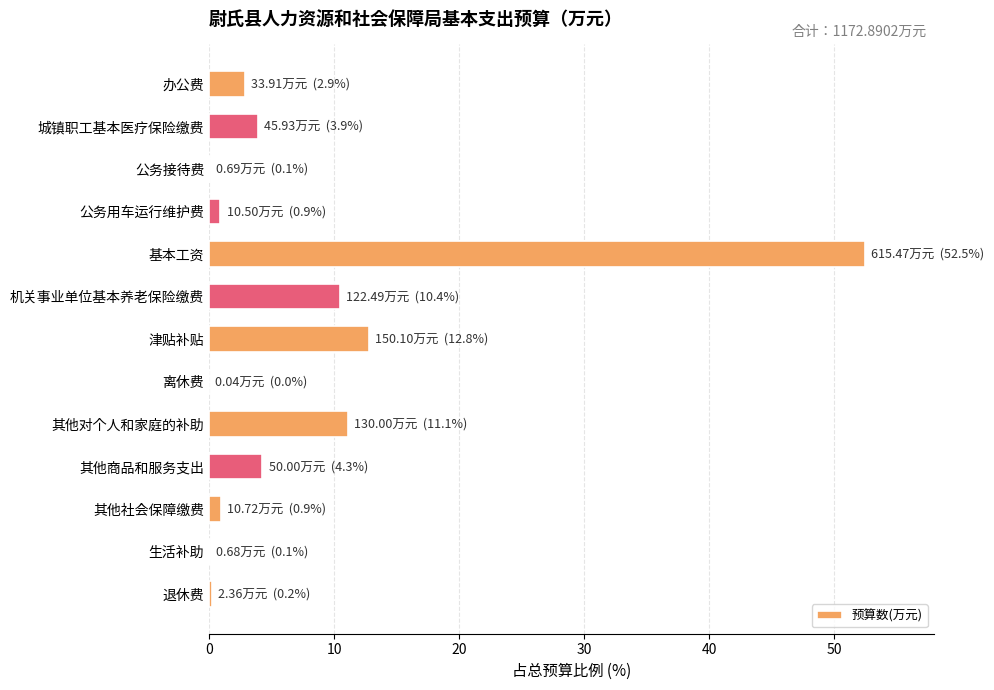

What is the sum of all values?

100.0